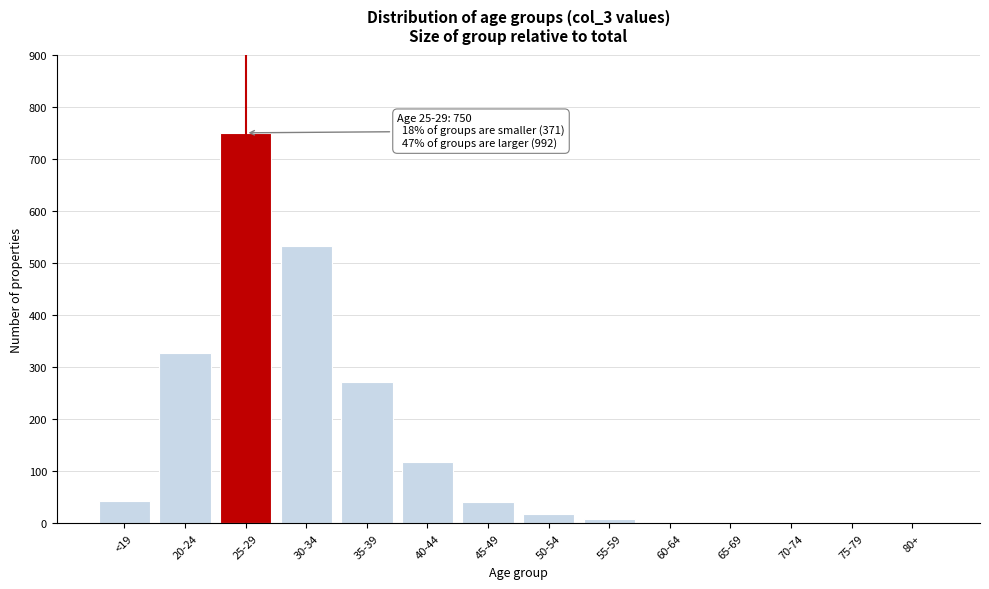

What is the greatest value displayed?

750